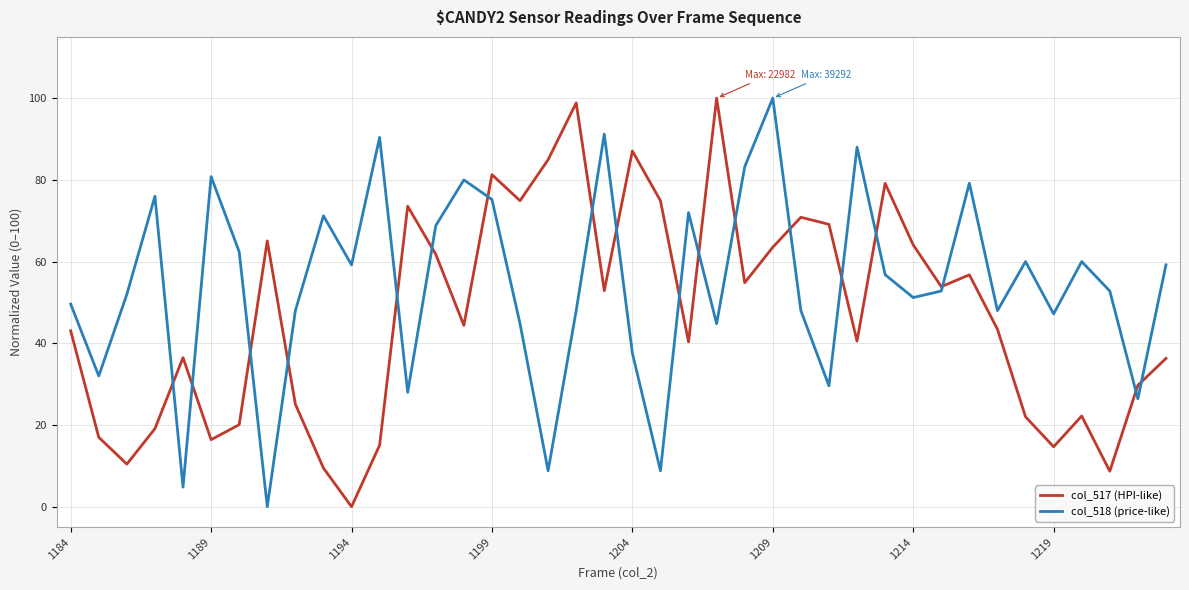

How many positive values does the col_517 (HPI-like) series have?

39